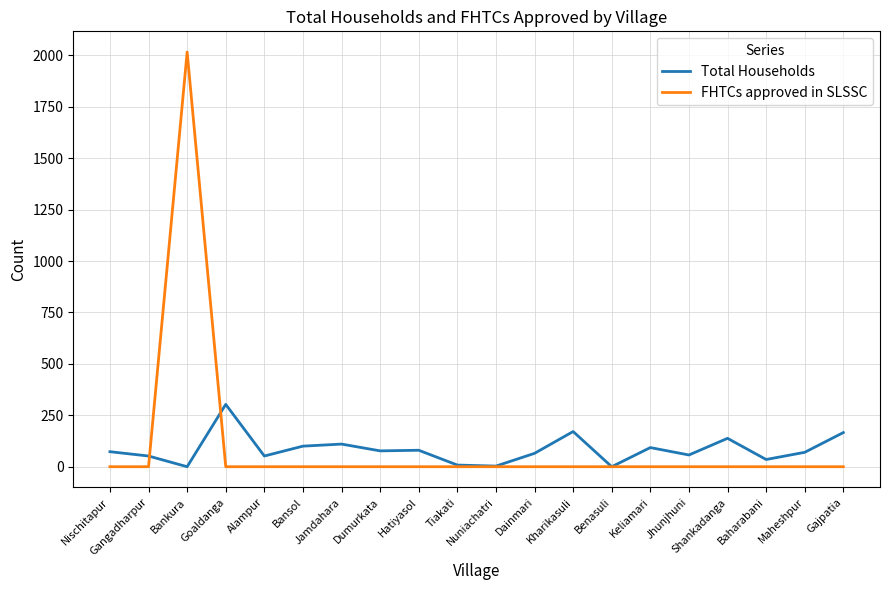

What is the difference between the maximum and minimum values in the Total Households series?

303